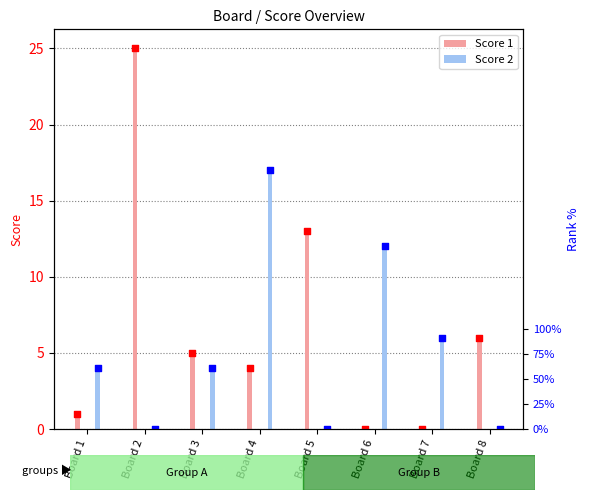

What is the total value across all series at Board 7?

6